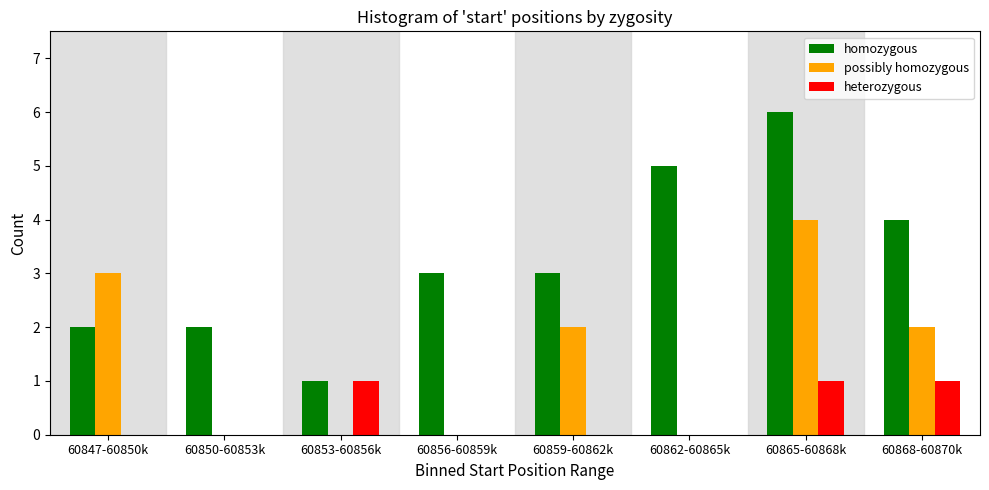

Reading left to right, what are all the values shown in this chart?

homozygous: 60847-60850k=2	60850-60853k=2	60853-60856k=1	60856-60859k=3	60859-60862k=3	60862-60865k=5	60865-60868k=6	60868-60870k=4
possibly homozygous: 60847-60850k=3	60850-60853k=0	60853-60856k=0	60856-60859k=0	60859-60862k=2	60862-60865k=0	60865-60868k=4	60868-60870k=2
heterozygous: 60847-60850k=0	60850-60853k=0	60853-60856k=1	60856-60859k=0	60859-60862k=0	60862-60865k=0	60865-60868k=1	60868-60870k=1